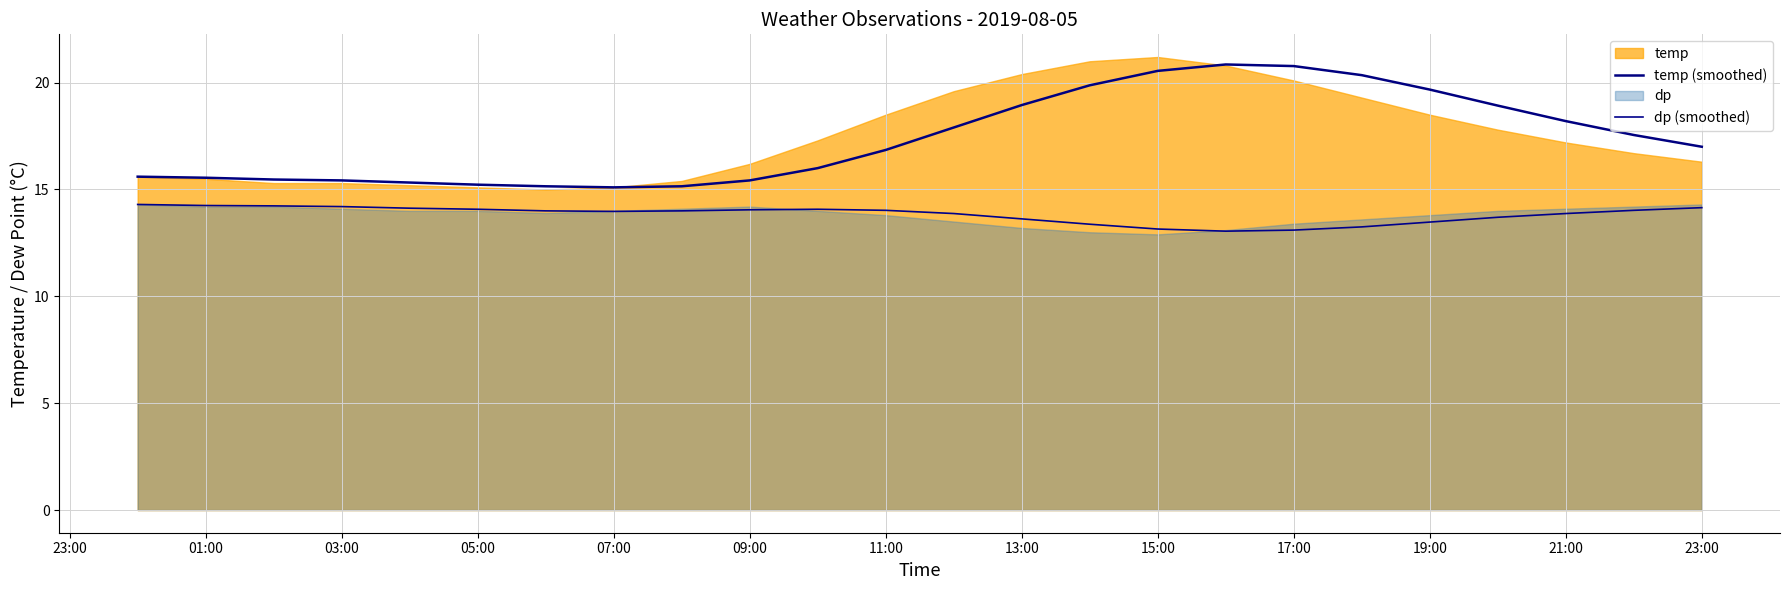

What is the label of the 11th point from the right?

13:00